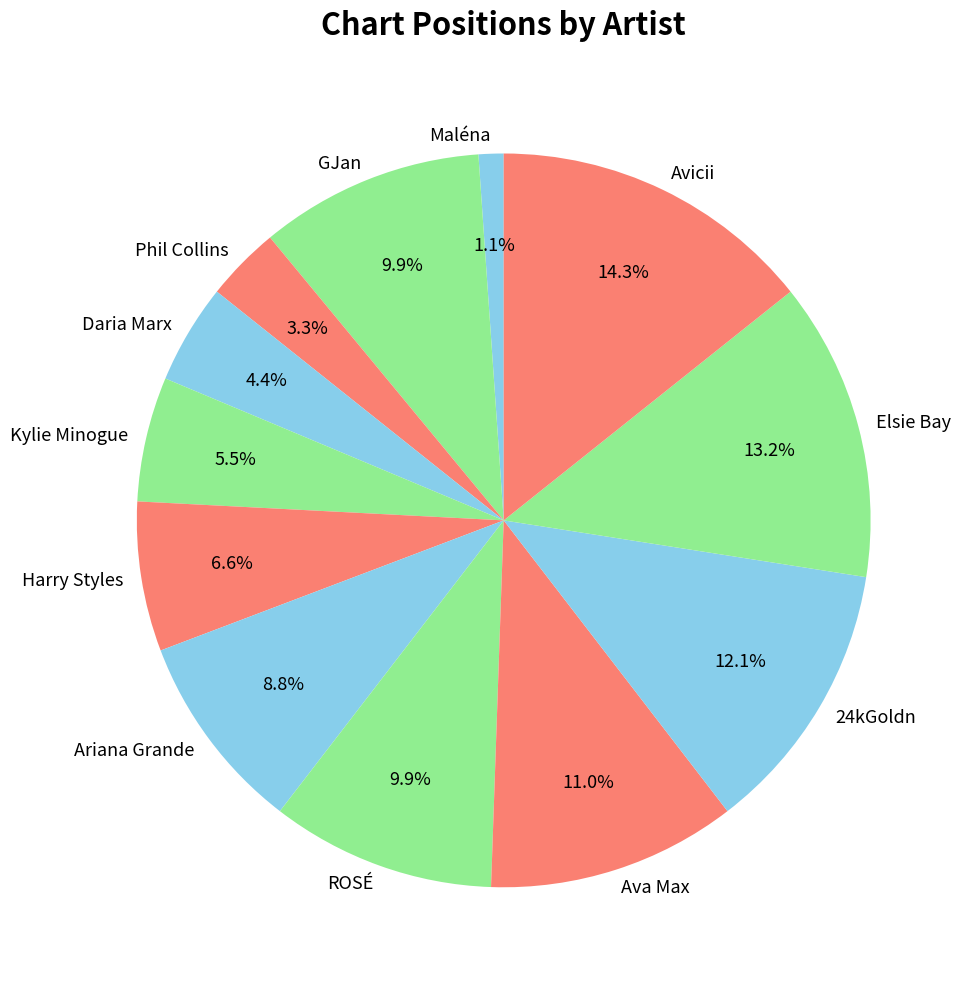

Does Ava Max represent more than half of the total?

No